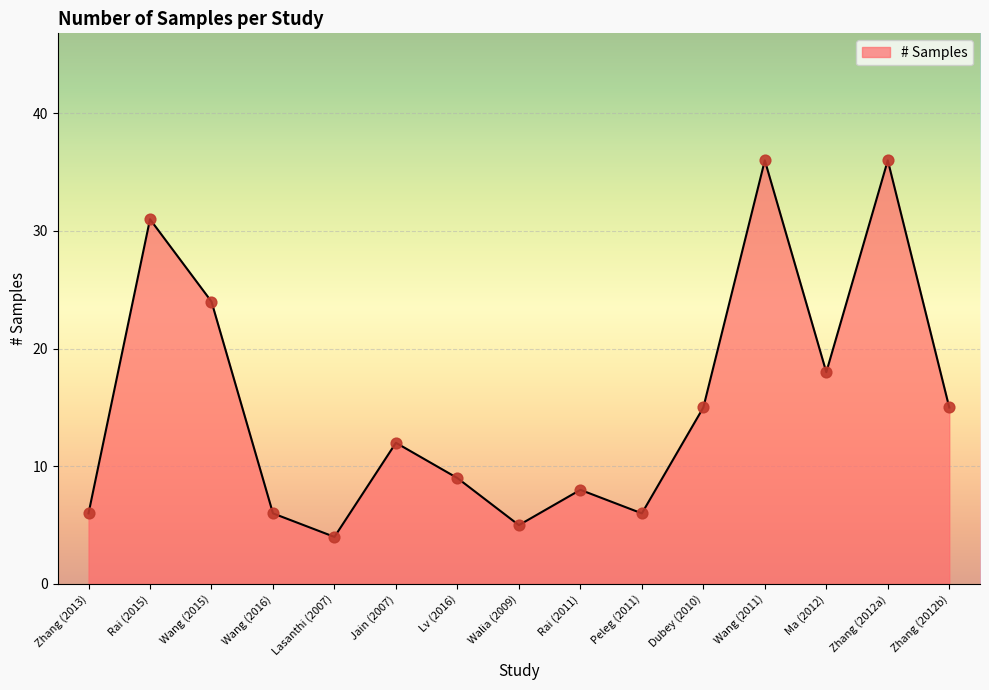

What is the ratio of the value at Rai (2015) to the value at Walia (2009)?

6.2